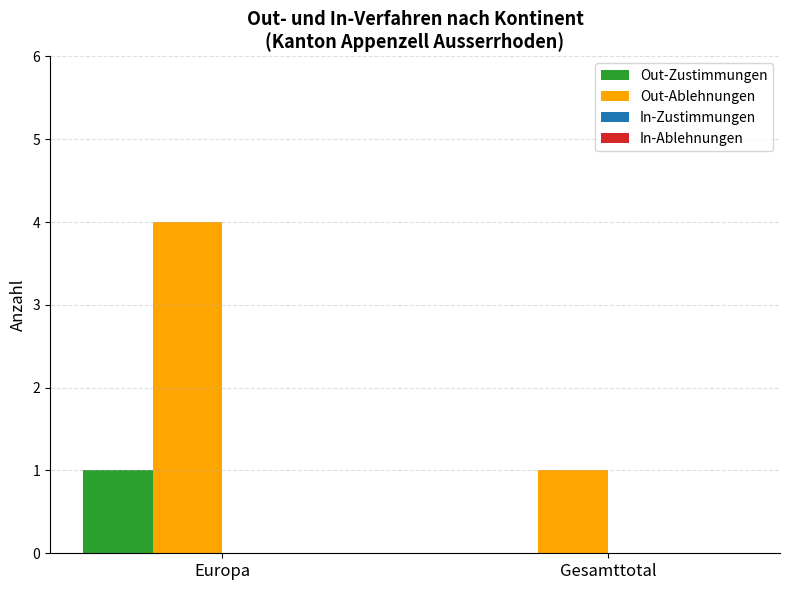

Reading left to right, extract all data points from this chart.

Out-Zustimmungen: Europa=1	Gesamttotal=0
Out-Ablehnungen: Europa=4	Gesamttotal=1